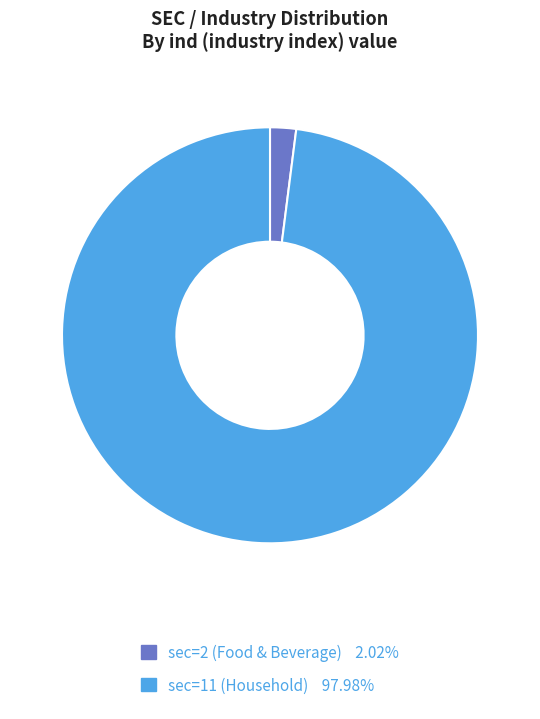

What is the ratio of the value at sec=11 (Household) 97.98% to the value at sec=2 (Food & Beverage) 2.02%?

48.5